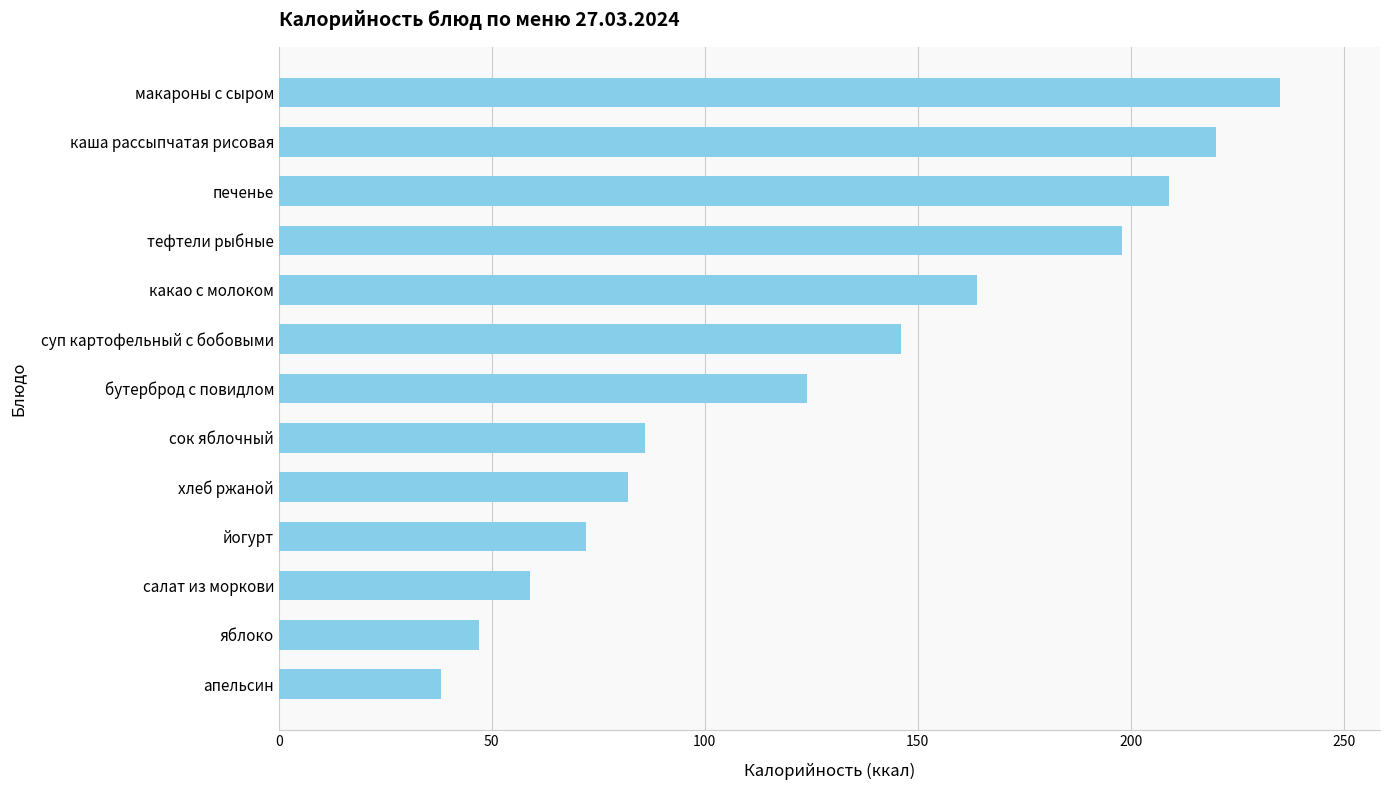

Which category has the lowest value across all series?

апельсин